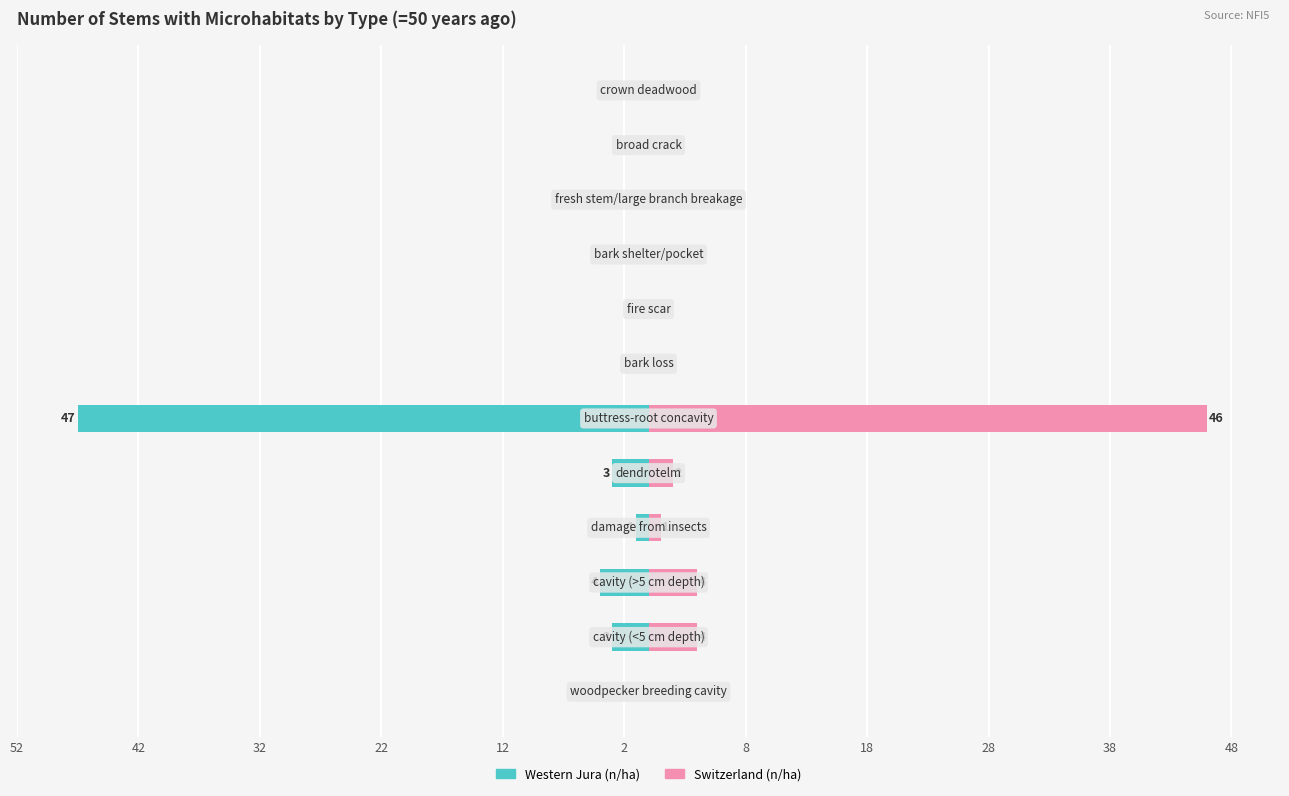

What is the value of the Switzerland (n/ha) bar at the 4th from the left?

1